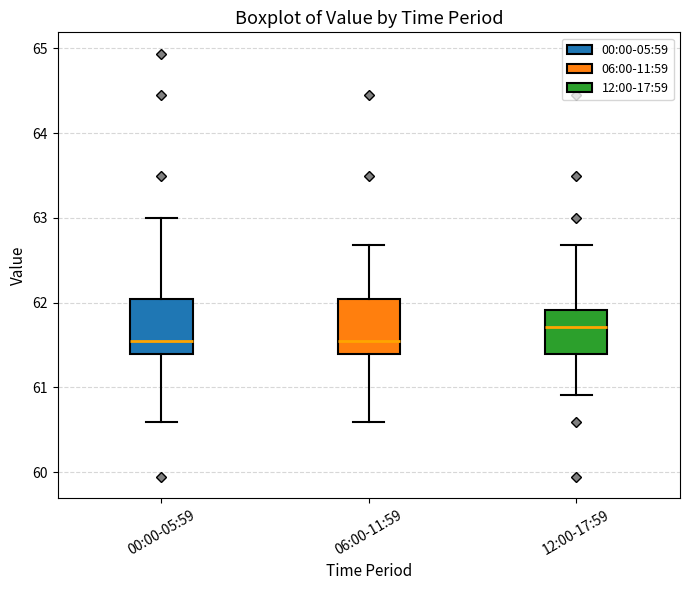

Where is the lower edge of the box for 12:00-17:59 on the y-axis? The values are not printed on the chart, so give them approximately, as read against the axis.

61.4